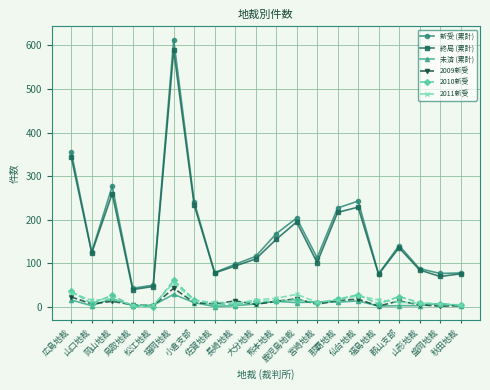

True or false: 新受 (累計) and 2009新受 intersect in this chart.

False